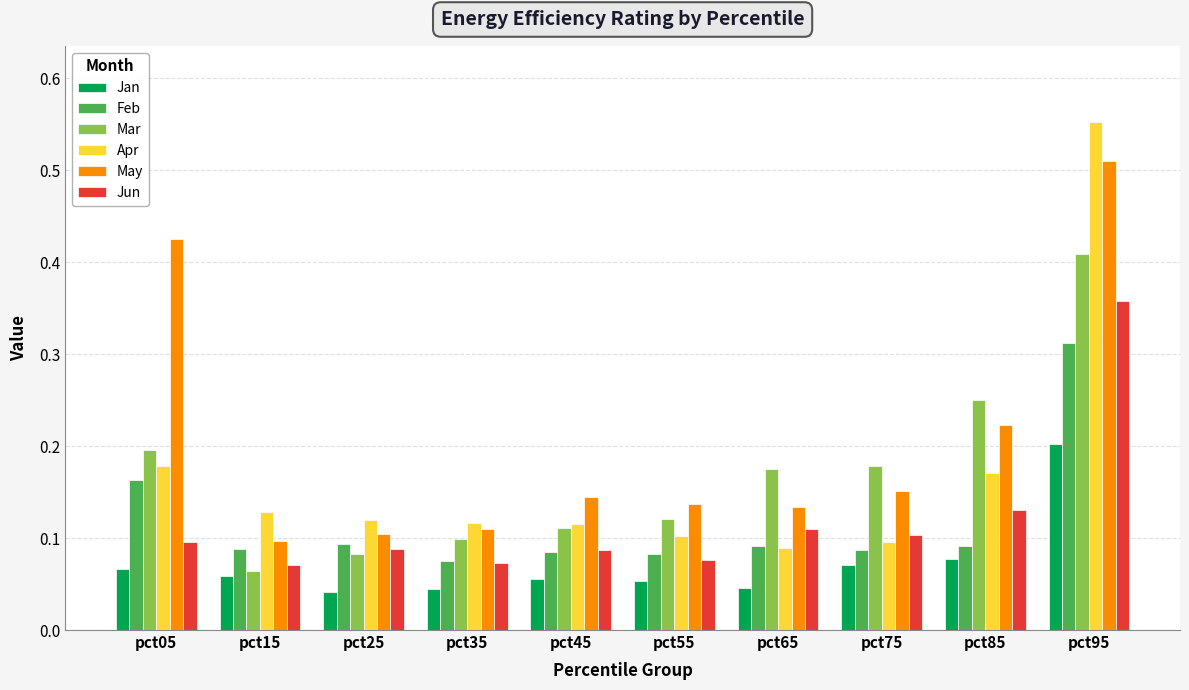

Between pct25 and pct85, which series saw the biggest shift?

Mar